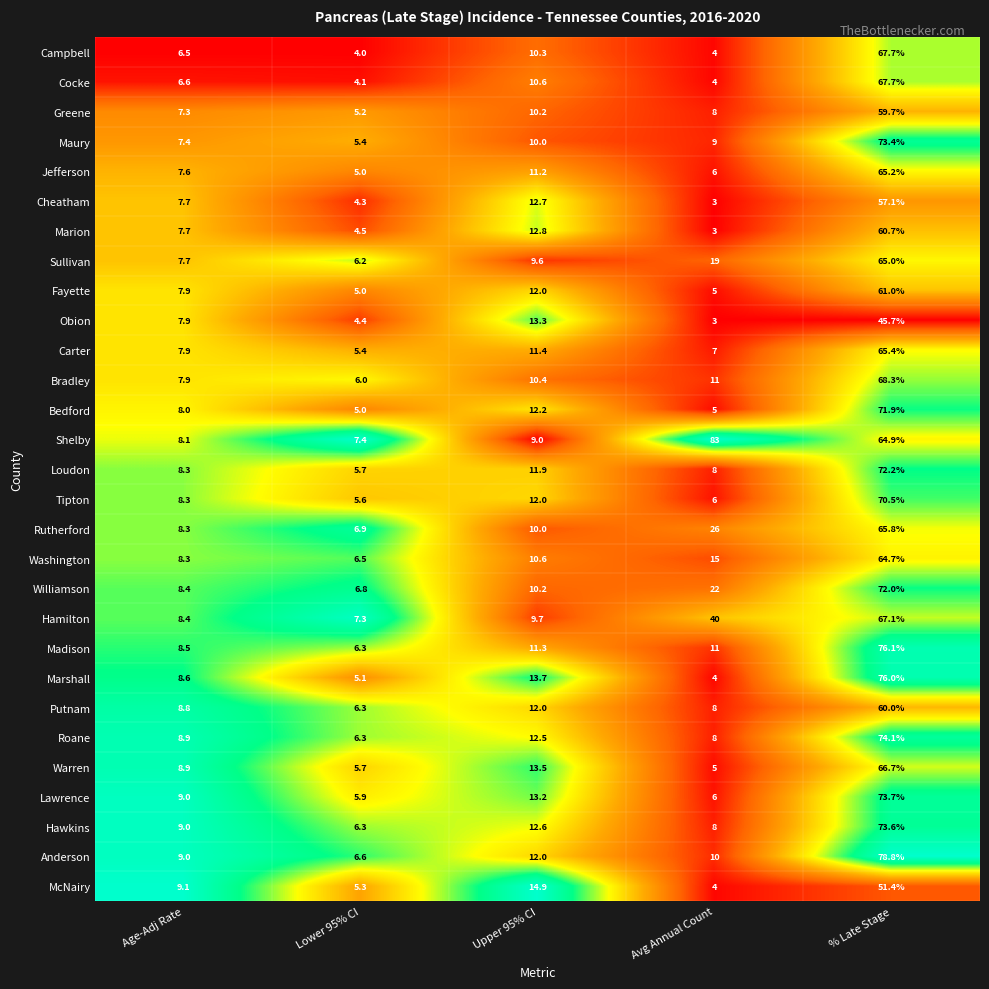

True or false: Anderson has a value of 12.0 at Upper 95% CI.

True